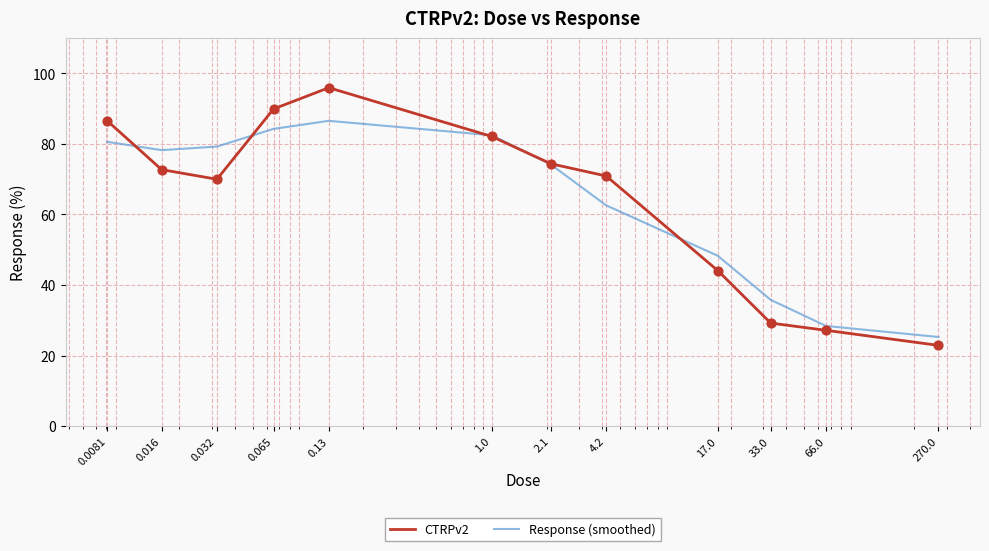

Which series has the widest spread of values?

CTRPv2